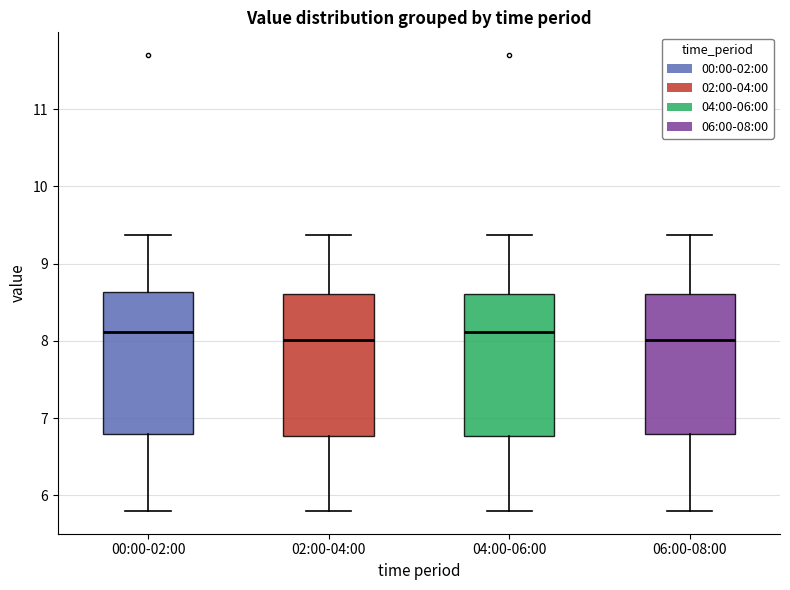

Reading left to right, read every box against the y-axis: the position of its median line, the range the box covers, and the ends of its whiskers. The values are not printed on the chart, so give them approximately, as read against the axis.

00:00-02:00: median 8.1, box 6.8 to 8.6, whiskers 5.8 to 9.4
02:00-04:00: median 8.0, box 6.8 to 8.6, whiskers 5.8 to 9.4
04:00-06:00: median 8.1, box 6.8 to 8.6, whiskers 5.8 to 9.4
06:00-08:00: median 8.0, box 6.8 to 8.6, whiskers 5.8 to 9.4